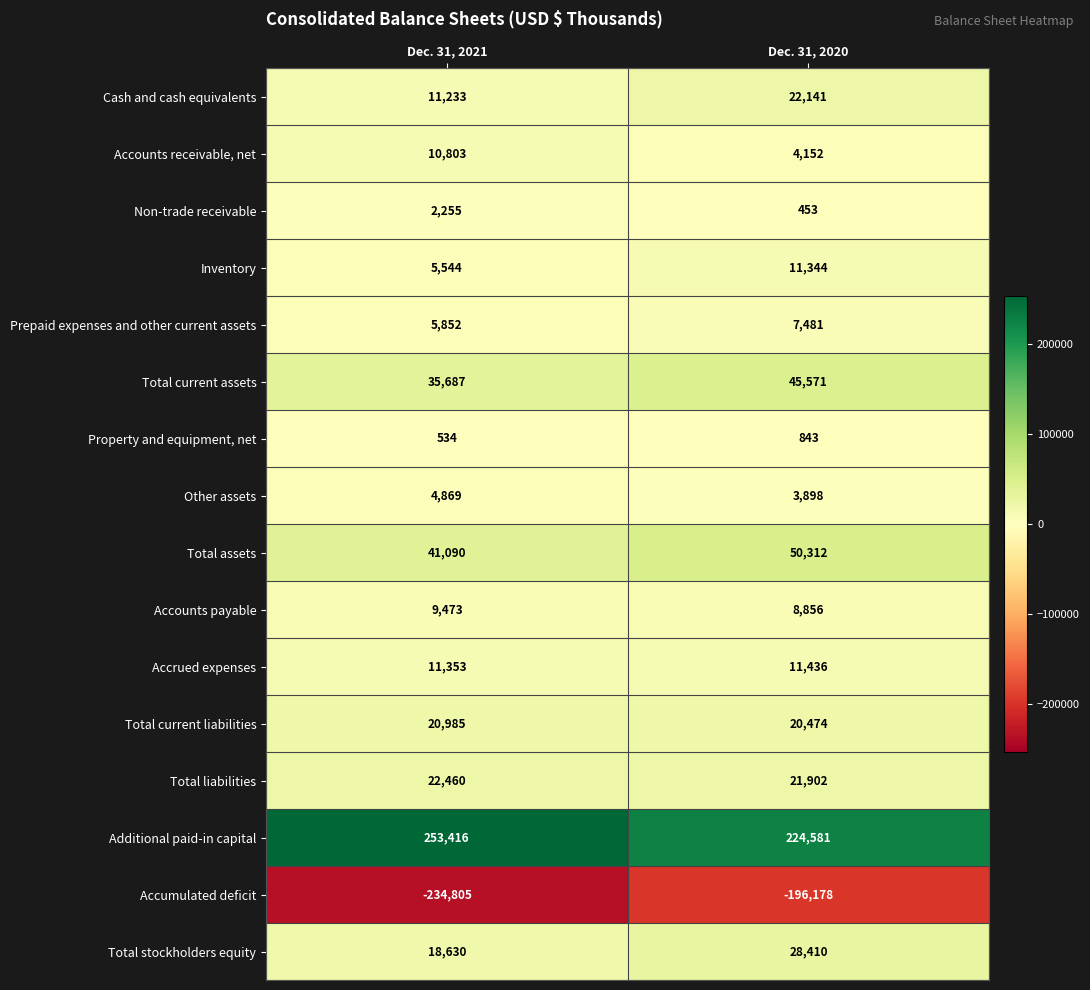

Rank the categories by Prepaid expenses and other current assets value from highest to lowest.

Dec. 31, 2020, Dec. 31, 2021